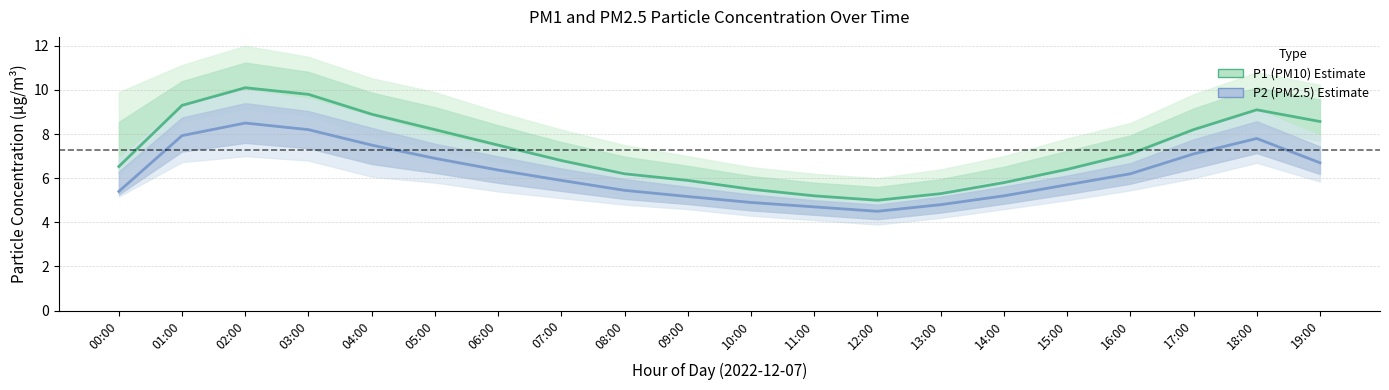

How many lines are shown in the chart?

2